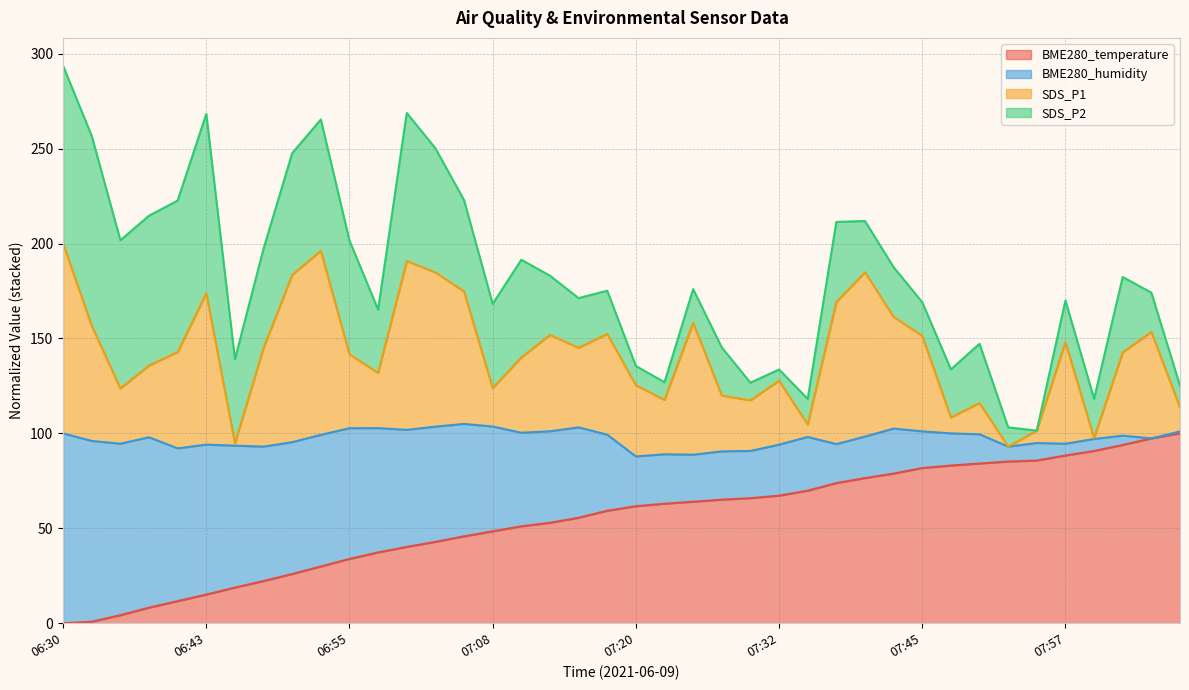

What is the maximum value for BME280_temperature?

100.0